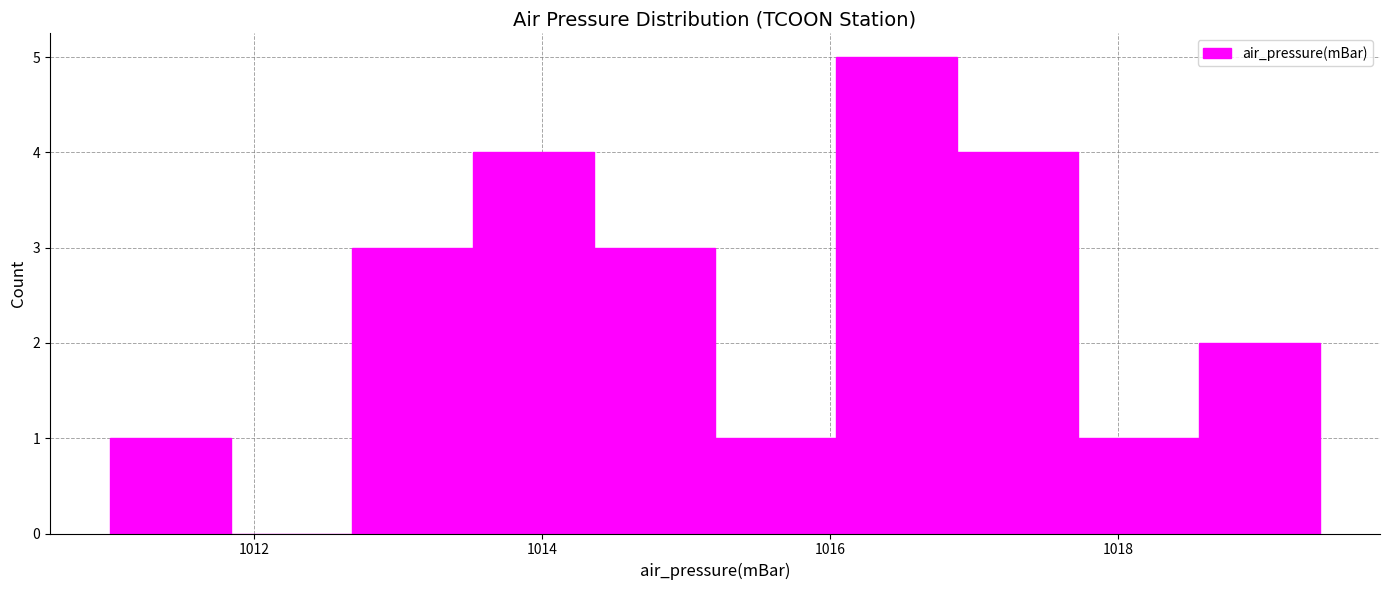

Which range on the x-axis has the tallest bar?

1016.04 to 1016.88